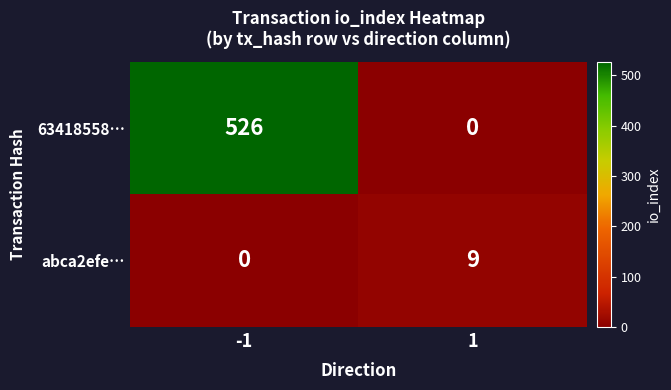

What is the approximate value of 63418558… at -1, to the nearest 100?

500